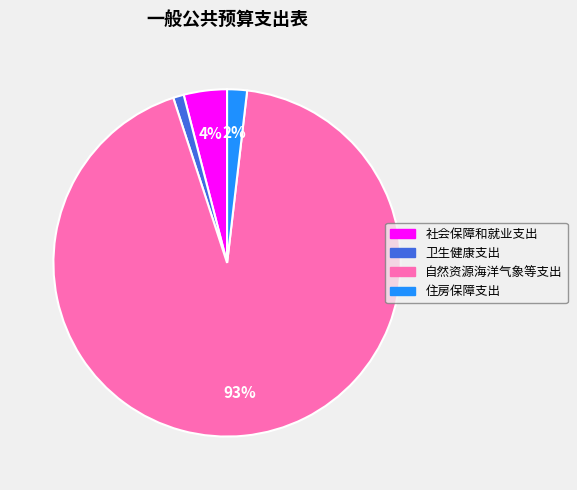

Which slice is the largest?

自然资源海洋气象等支出